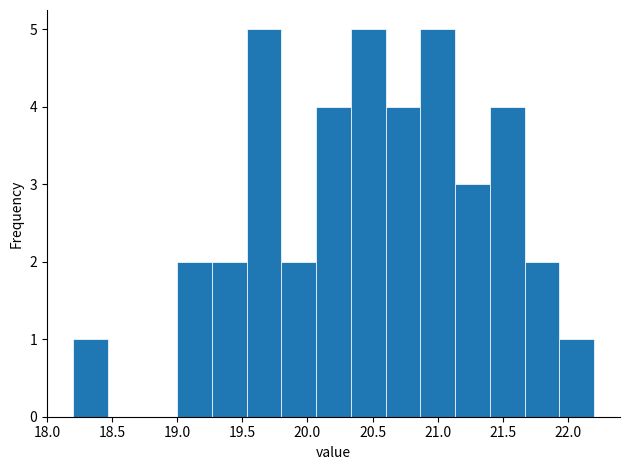

Reading left to right, transcribe this chart: for each bar, give the range it covers on the x-axis and its height. Neither the bar edges nor the heights are printed on the chart, so give them approximately, as read against the axes.

18.20 to 18.45: 1
18.45 to 18.75: 0
18.75 to 19.00: 0
19.00 to 19.25: 2
19.25 to 19.55: 2
19.55 to 19.80: 5
19.80 to 20.05: 2
20.05 to 20.35: 4
20.35 to 20.60: 5
20.60 to 20.85: 4
20.85 to 21.15: 5
21.15 to 21.40: 3
21.40 to 21.65: 4
21.65 to 21.95: 2
21.95 to 22.20: 1